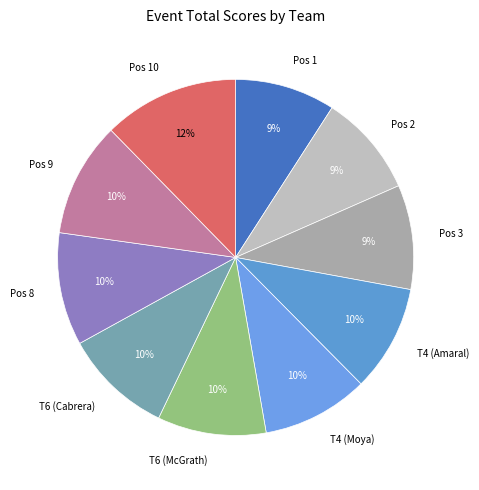

Is there any slice that represents more than half of the pie?

No